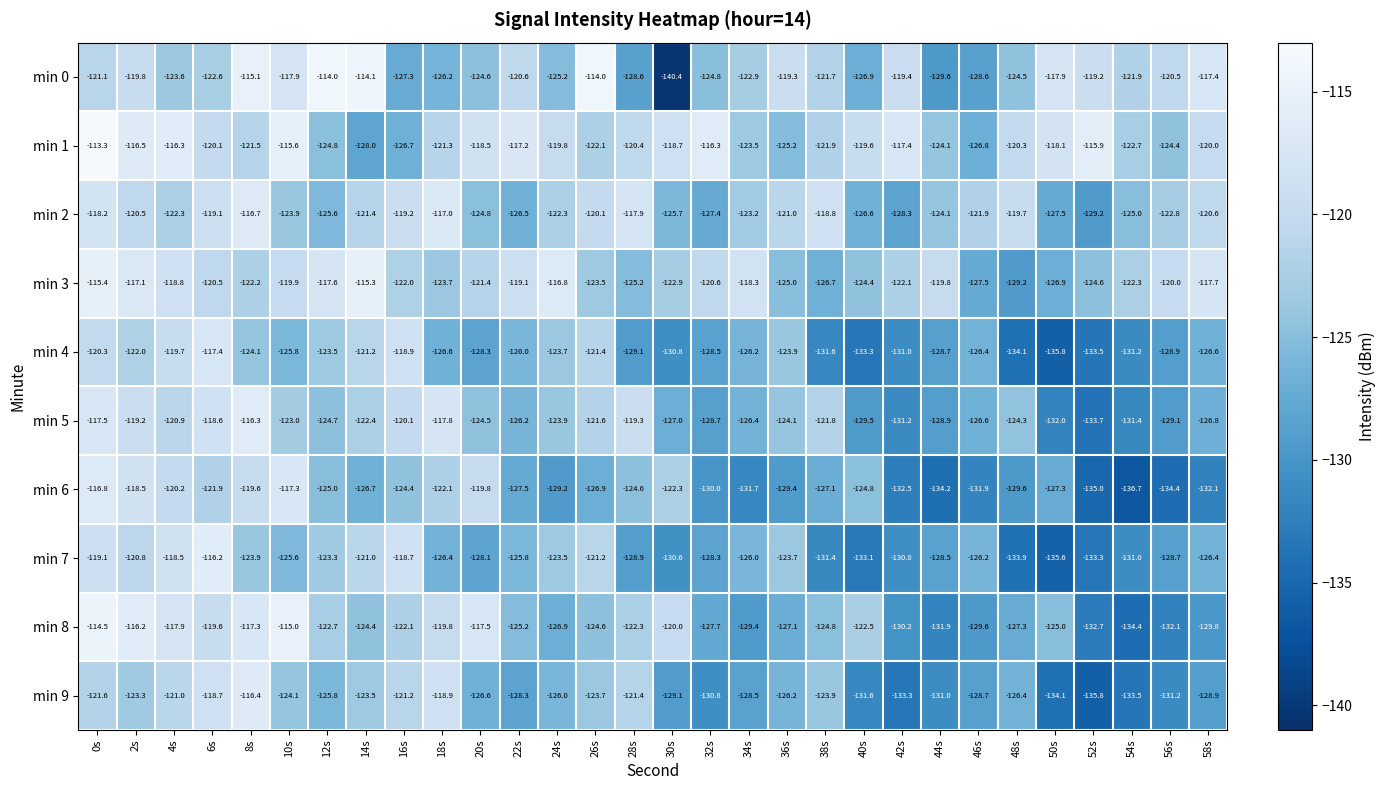

Which category has the highest value in the min 2 series?

8s